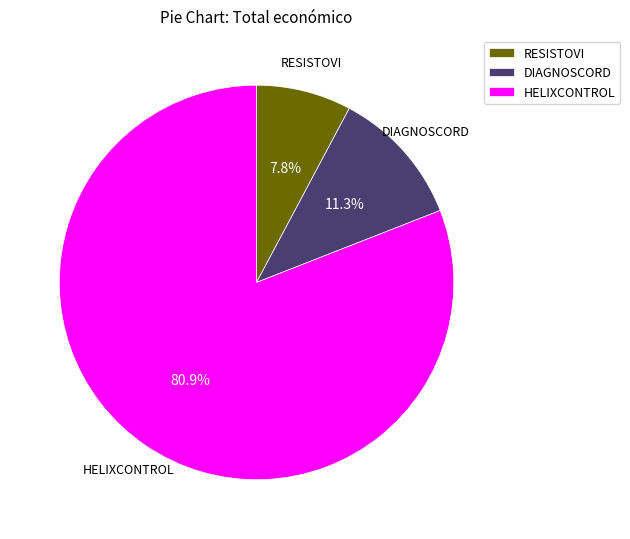

How many slices are in this pie chart?

3